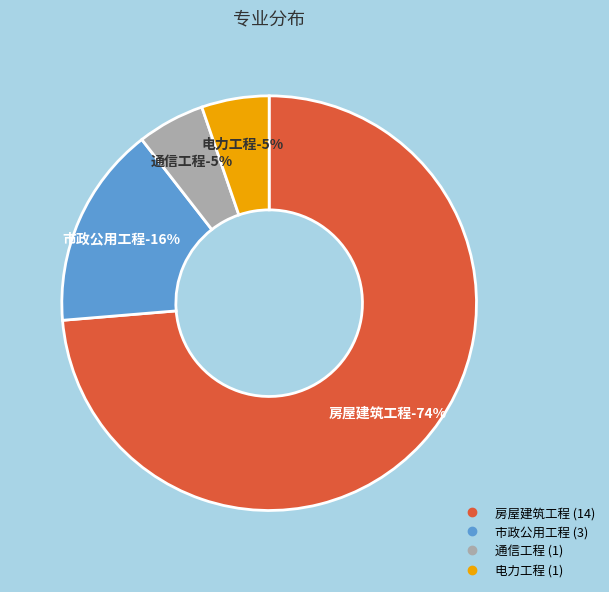

To the nearest percent, what portion does 市政公用工程 represent?

16%